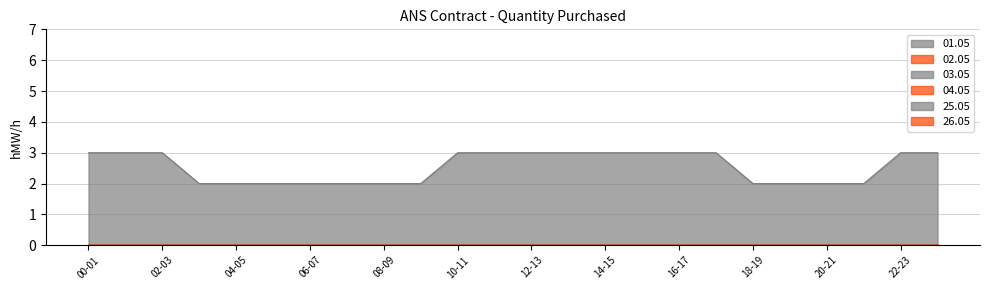

What are all the series names shown in the legend?

01.05, 02.05, 03.05, 04.05, 25.05, 26.05